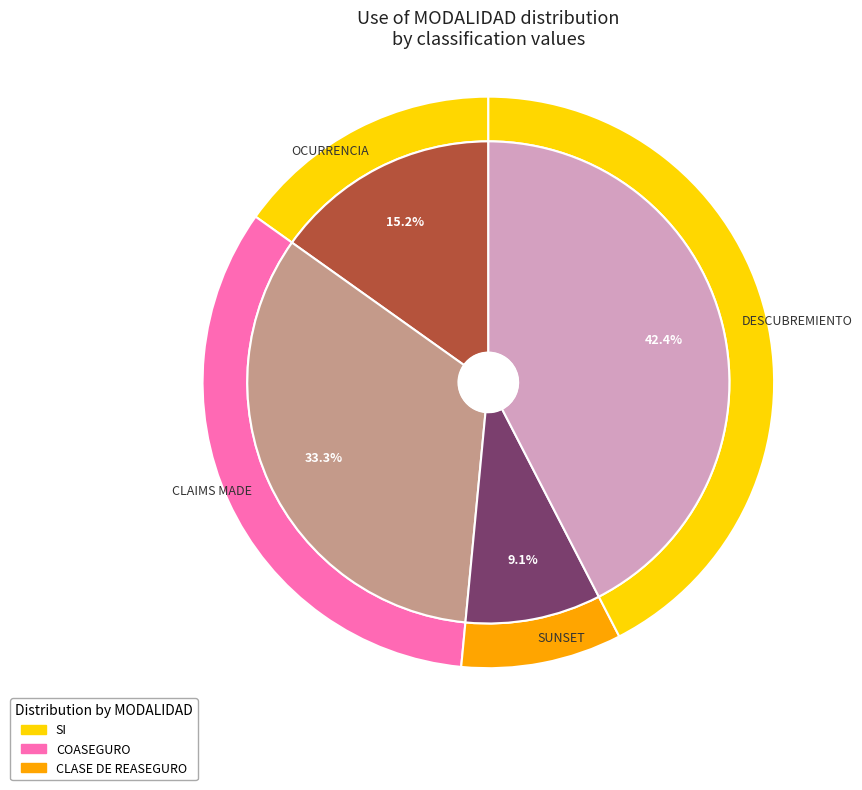

Is it true that OCURRENCIA is 5% of the pie?

False